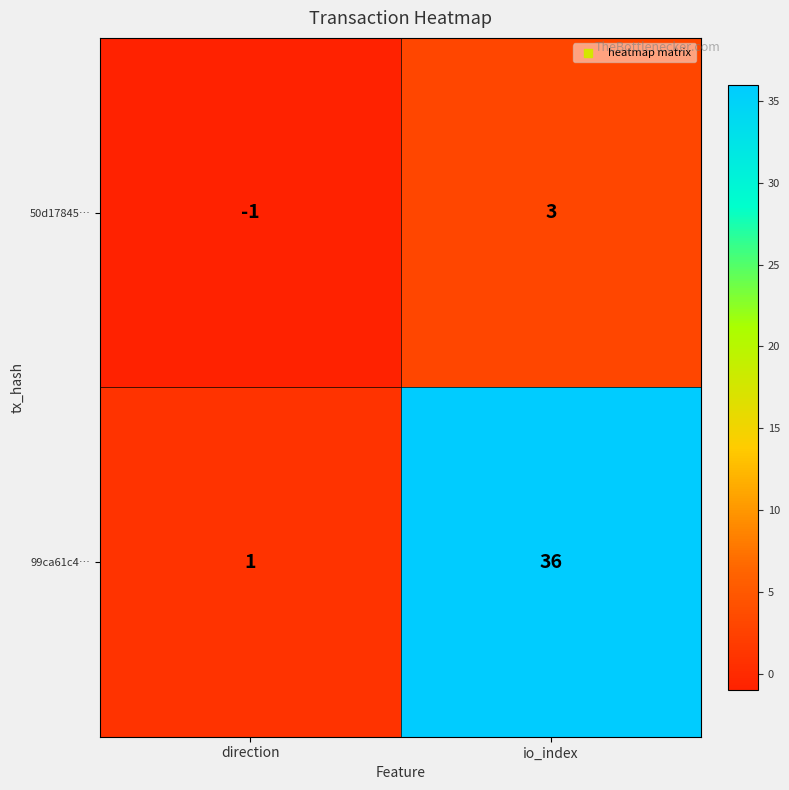

At which label is 50d17845… closest to 1?

direction